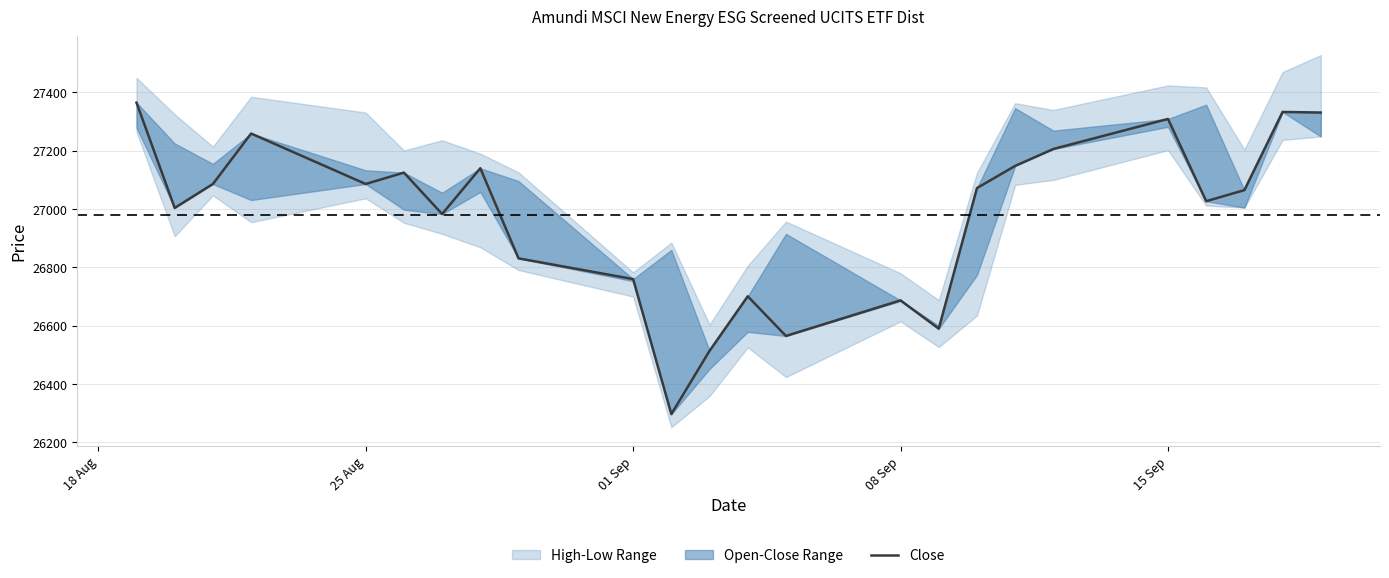

Reading left to right, transcribe all the data shown in this chart.

27365	27004	27086	27259	27086	27125	26983	27140	26831	26760	26297	26514	26701	26565	26687	26590	27072	27148	27206	27309	27027	27065	27333	27331